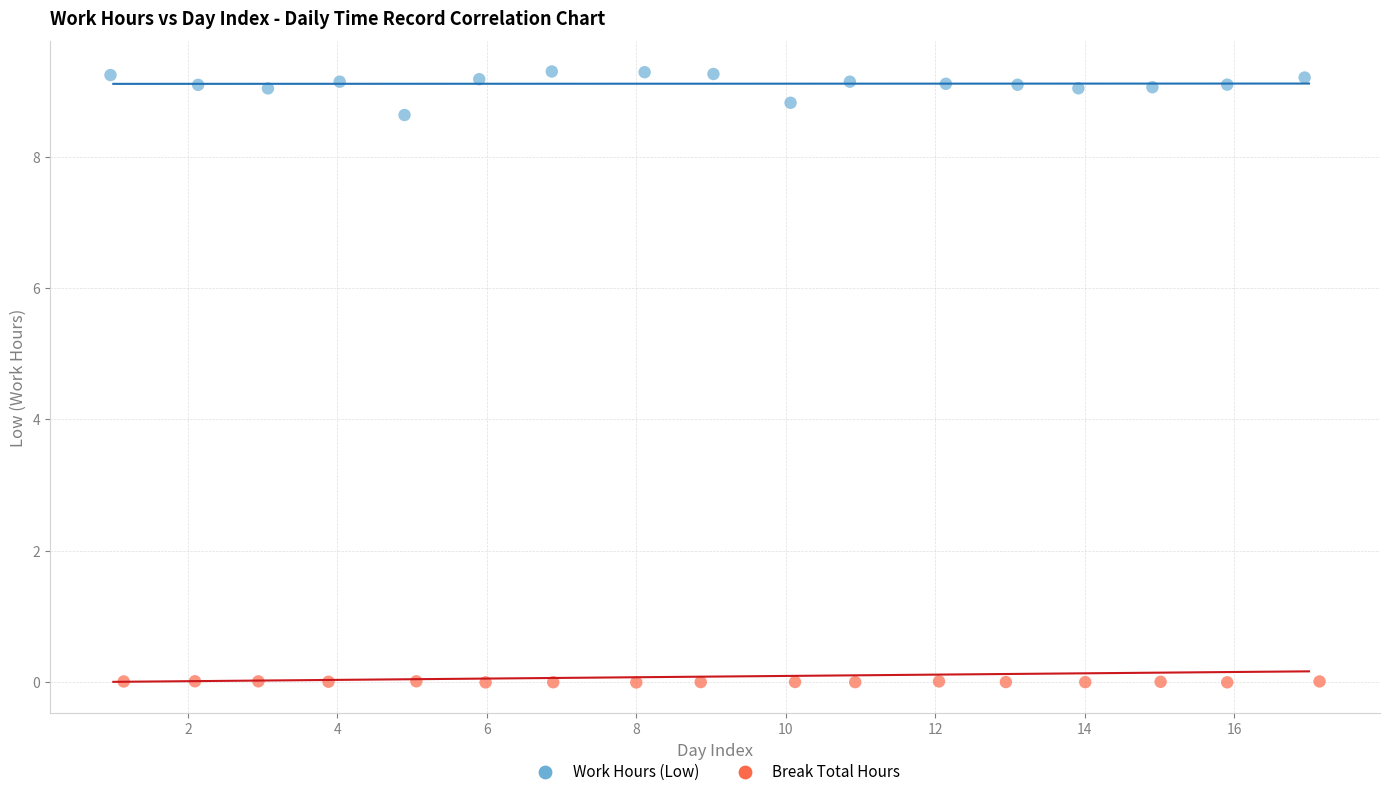

Which series contains the highest Y value?

Work Hours (Low)